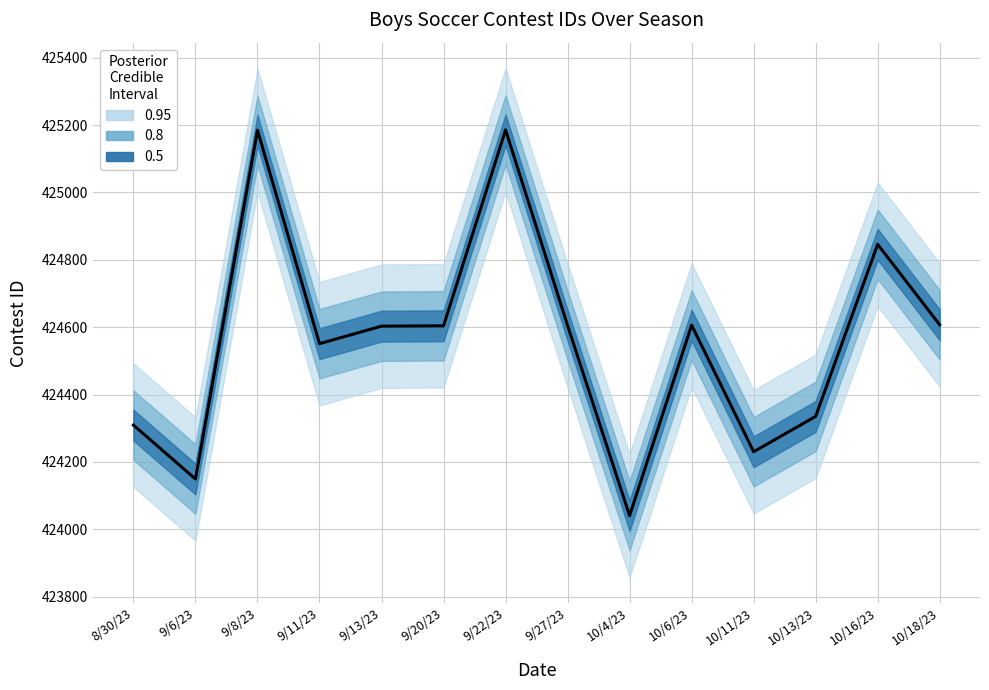

Which label corresponds to the largest value in the chart?

9/22/23